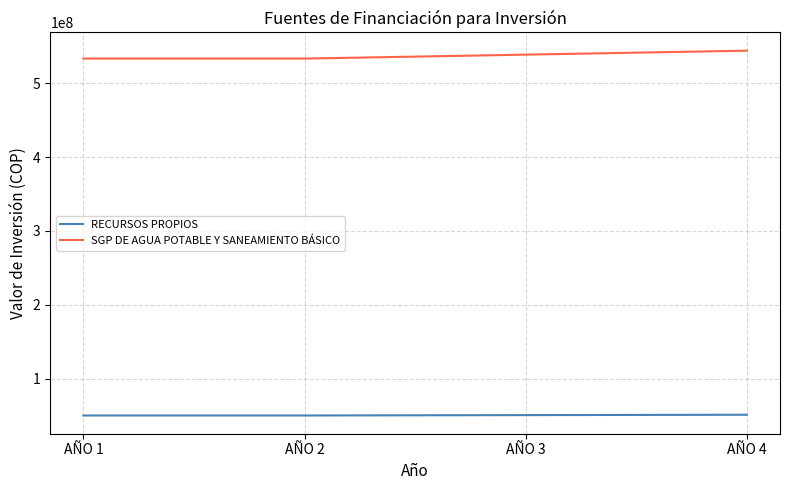

What is the total value across all series at AÑO 1?

583326405.8